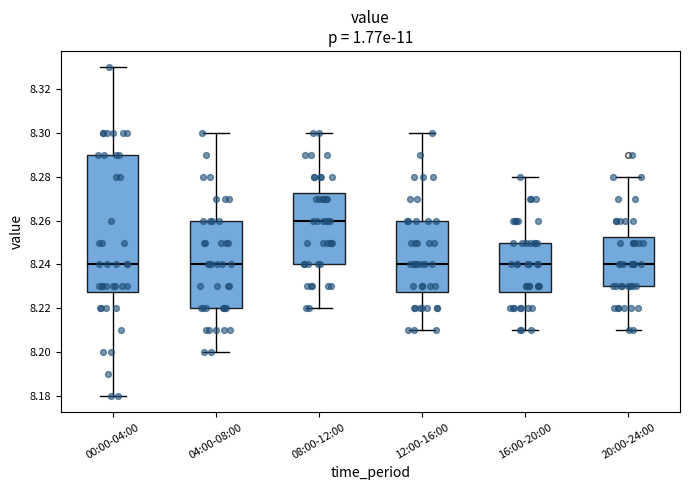

Reading left to right, transcribe this box plot: for each box, give where its median line is, the range the box spans, and where its two whiskers end, as read against the y-axis. The values are not printed on the chart, so give them approximately, as read against the axis.

00:00-04:00: median 8.240, box 8.228 to 8.290, whiskers 8.180 to 8.330
04:00-08:00: median 8.240, box 8.220 to 8.260, whiskers 8.200 to 8.300
08:00-12:00: median 8.260, box 8.240 to 8.272, whiskers 8.220 to 8.300
12:00-16:00: median 8.240, box 8.228 to 8.260, whiskers 8.210 to 8.300
16:00-20:00: median 8.240, box 8.228 to 8.250, whiskers 8.210 to 8.280
20:00-24:00: median 8.240, box 8.230 to 8.252, whiskers 8.210 to 8.280